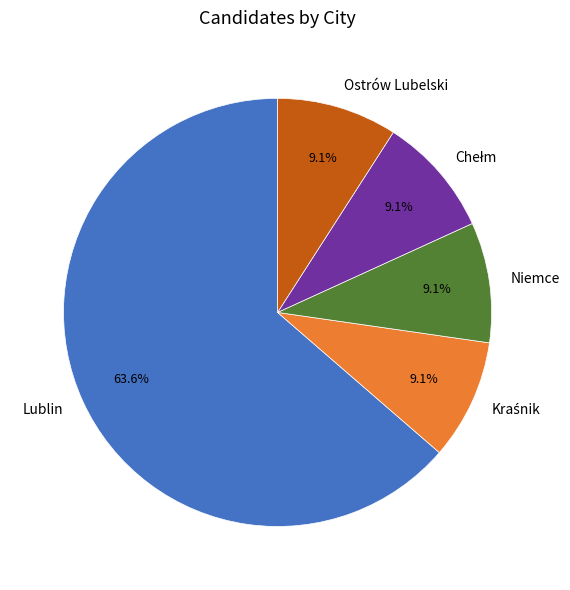

How much of the chart is everything except Niemce?

90.9%